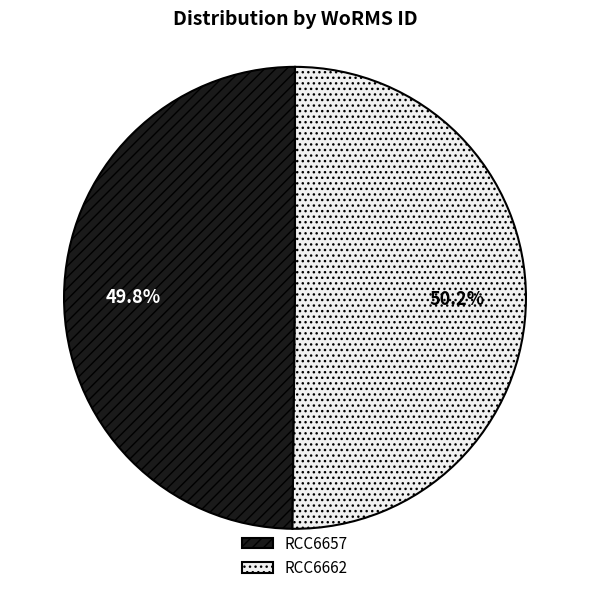

Count the number of slices in the pie.

2